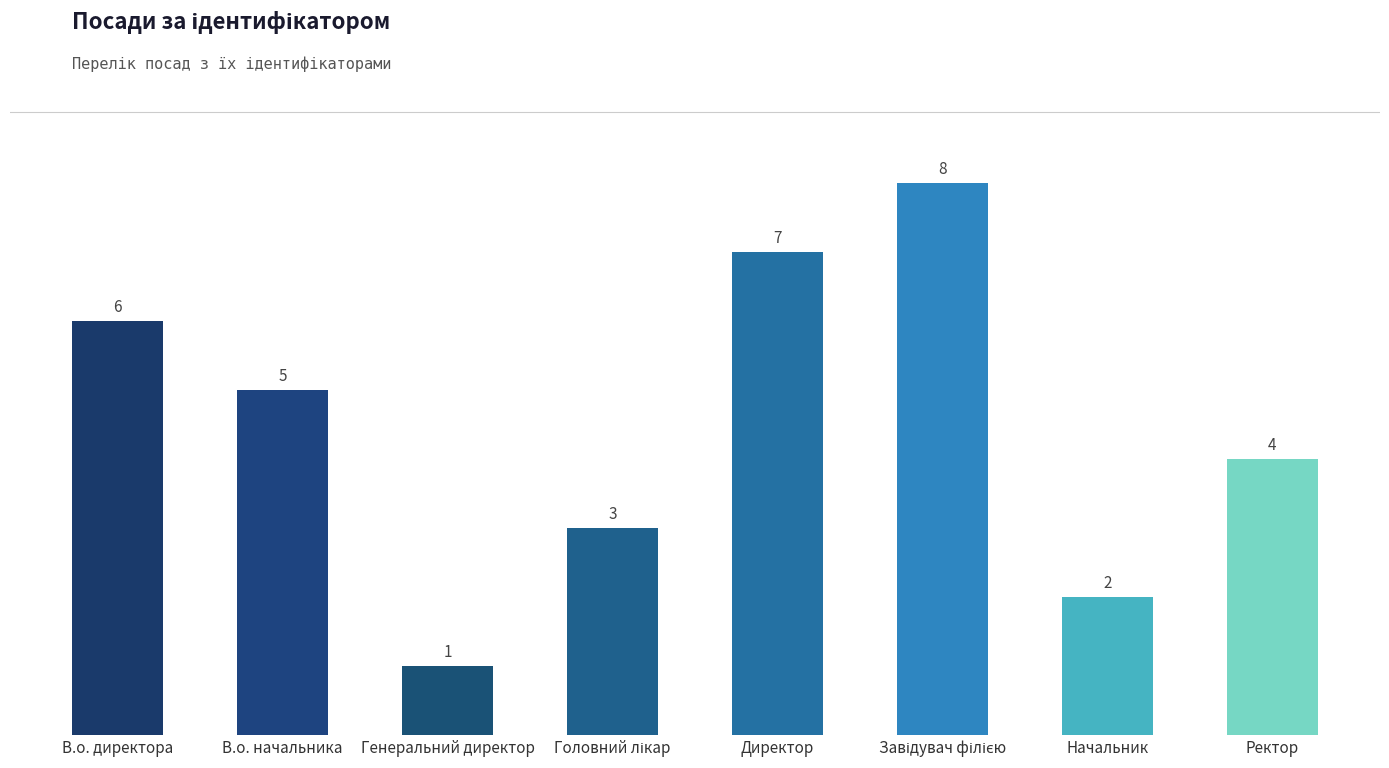

What value does the data have at Ректор?

4